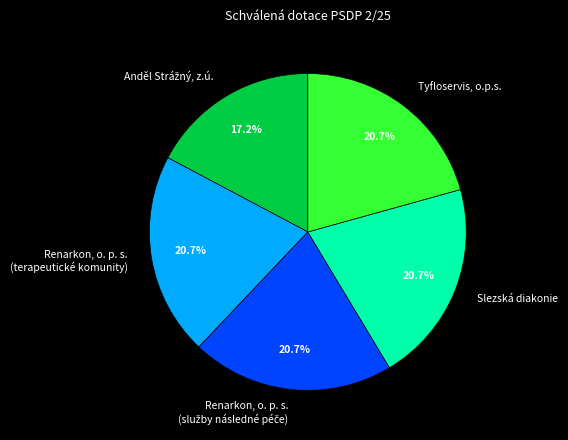

Is Slezská diakonie the majority of the pie?

No